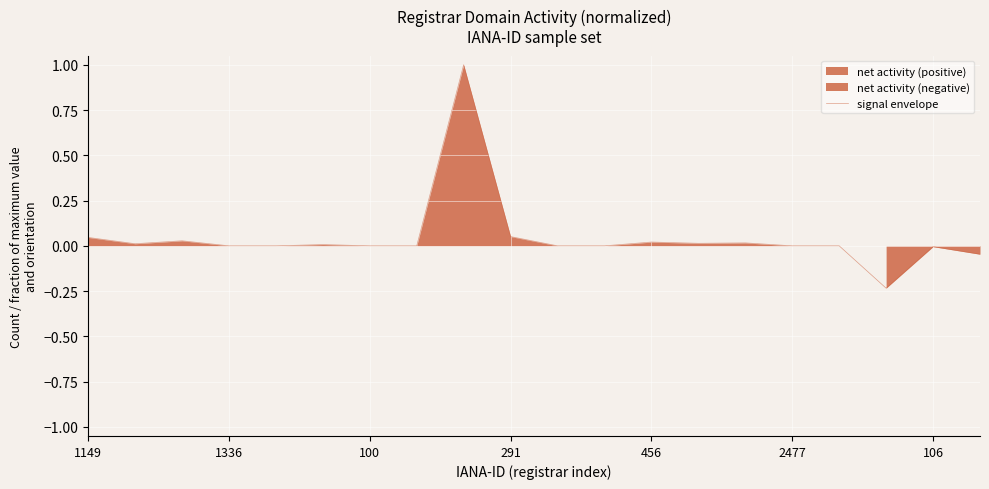

Rank the categories by value from lowest to highest.

17, 19, 18, 291, 456, 106, 7, 10, 11, 15, 16, 2477, 1336, 13, 14, 12, 100, 1149, 9, 8